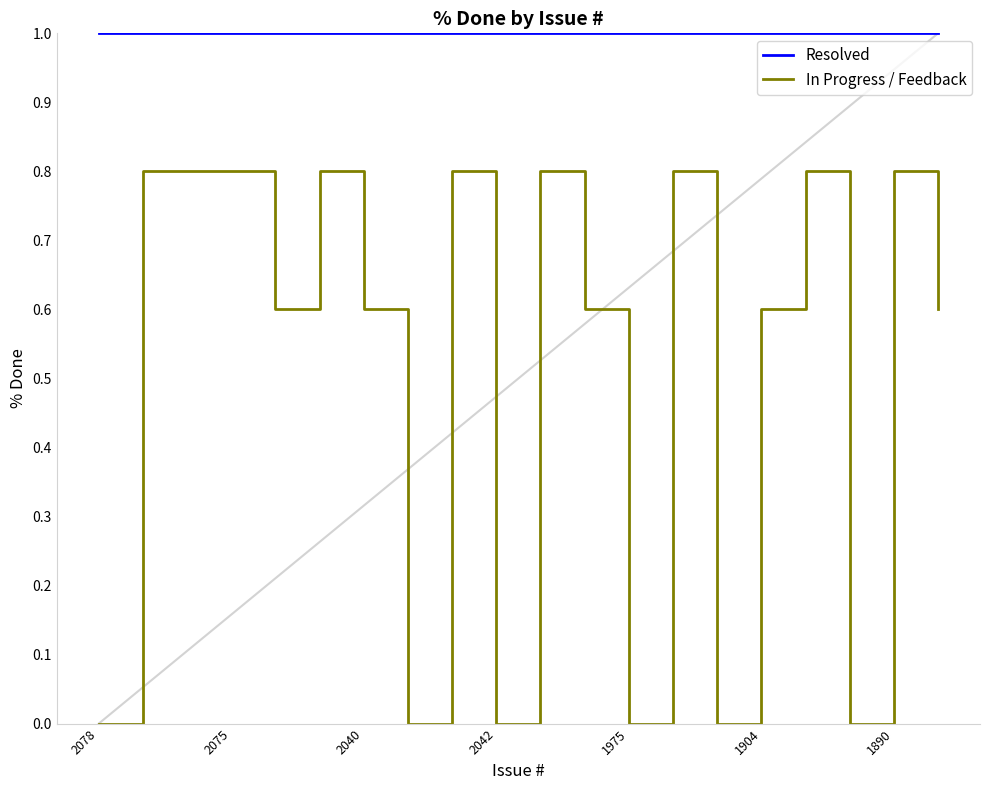

Rank the series by their maximum value, from highest to lowest.

Resolved, In Progress / Feedback